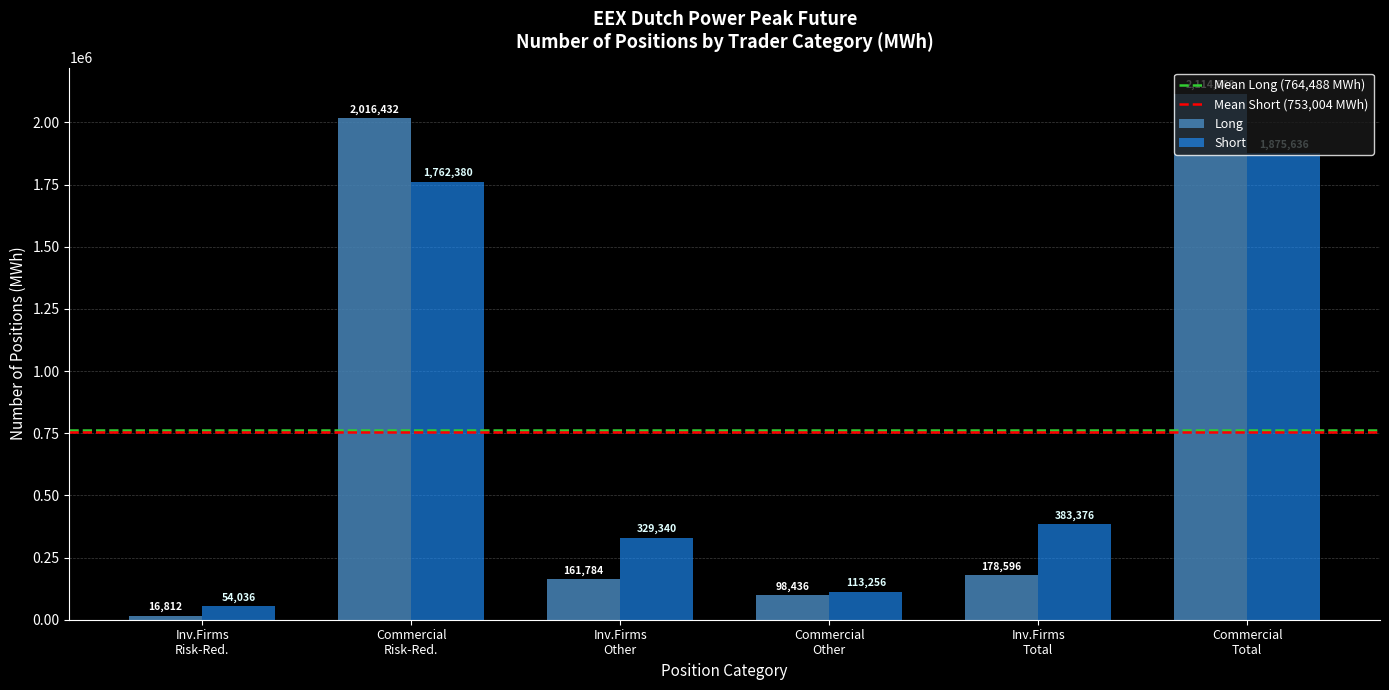

What is the difference between the second highest and second lowest values in the Long series?

1917996